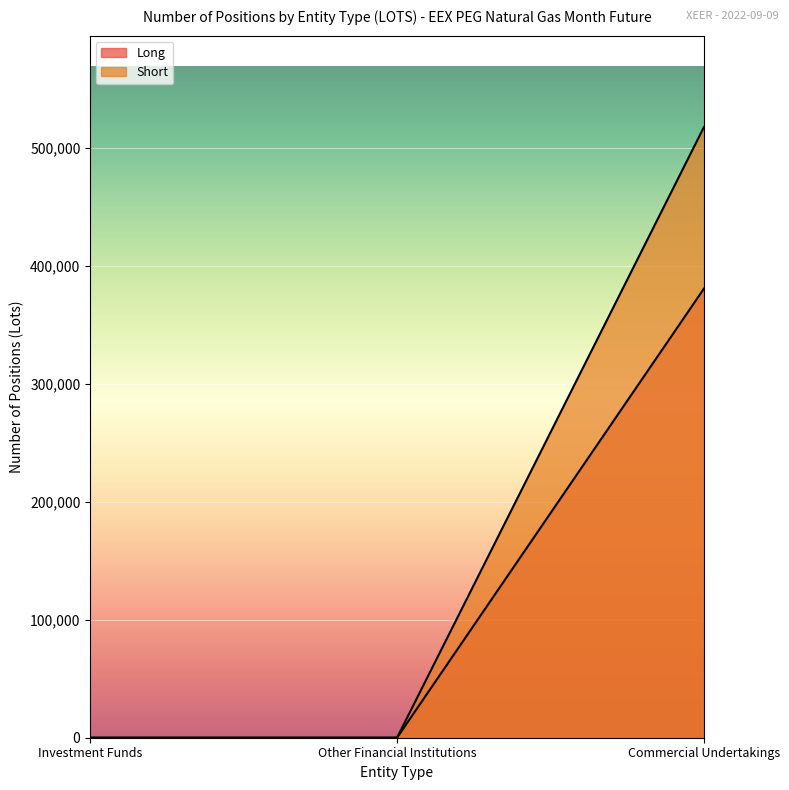

At which label does Long reach its peak?

Commercial Undertakings